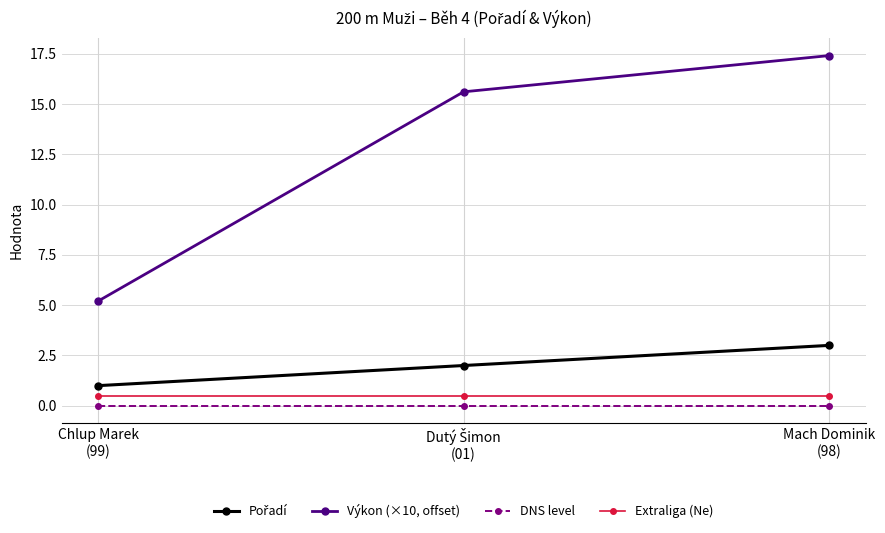

What is the spread (max minus min) of values at Chlup Marek
(99)?

5.2